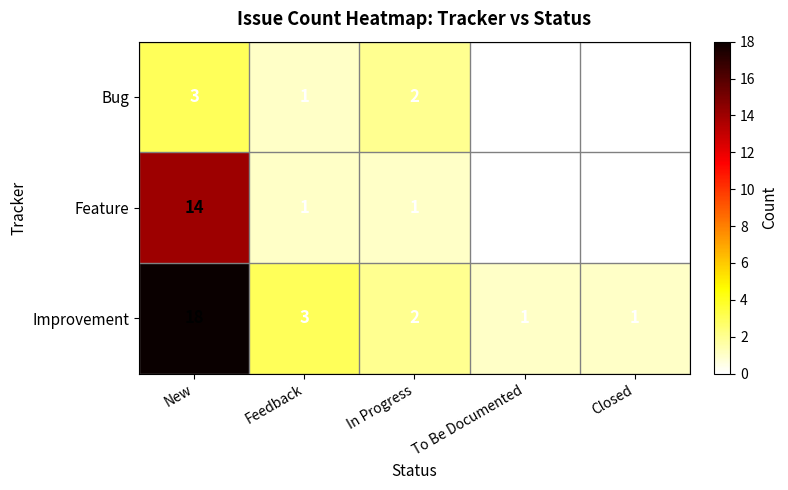

Reading right to left, what are all the values shown in this chart?

Bug: Closed=0	To Be Documented=0	In Progress=2	Feedback=1	New=3
Feature: Closed=0	To Be Documented=0	In Progress=1	Feedback=1	New=14
Improvement: Closed=1	To Be Documented=1	In Progress=2	Feedback=3	New=18